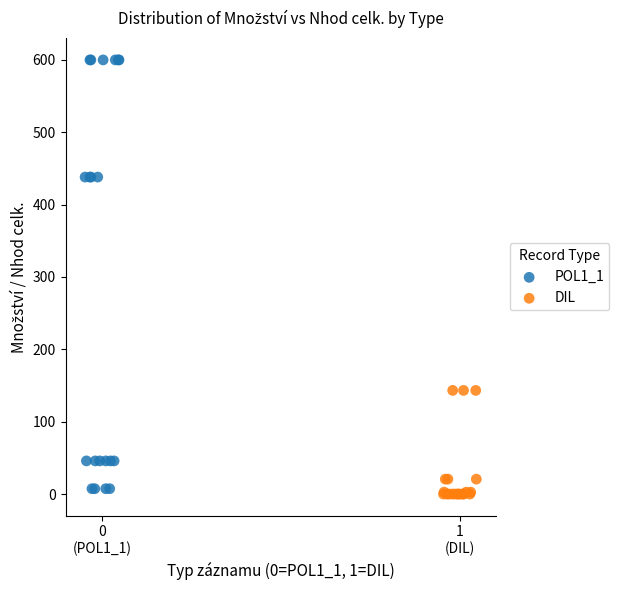

Which series has the largest Y range (max minus min)?

POL1_1